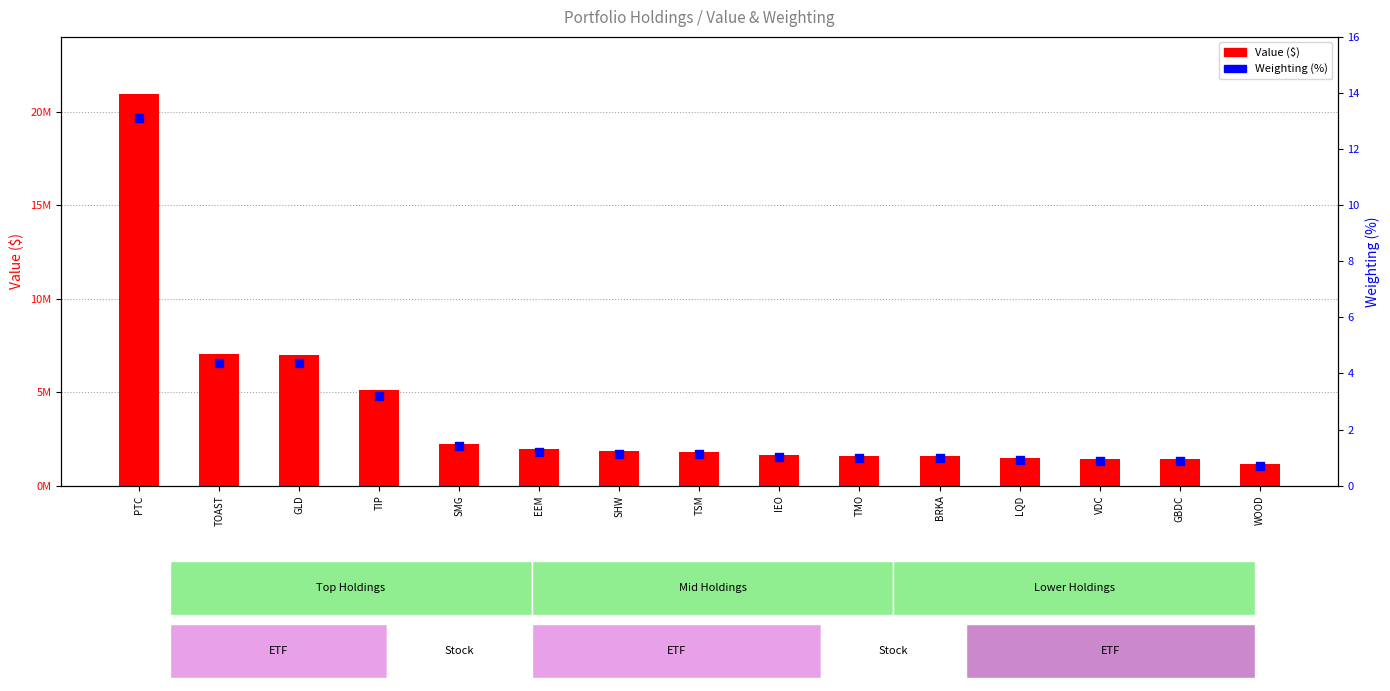

Which series reaches the maximum Y coordinate?

Value ($)